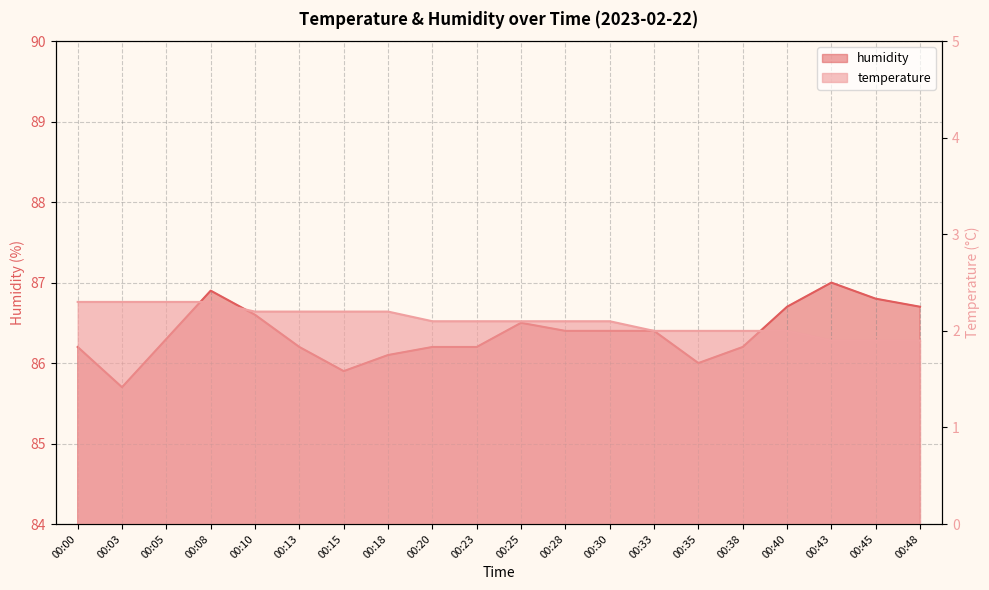

How many data points in humidity are above 86?

17